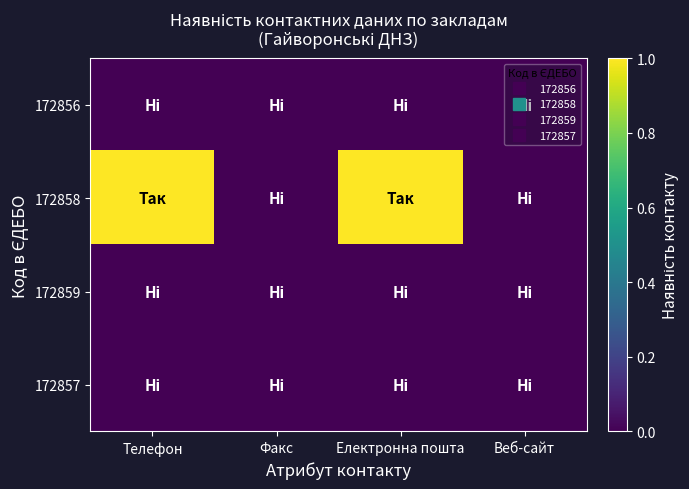

Reading left to right, transcribe all the data shown in this chart.

172856: Телефон=0	Факс=0	Електронна пошта=0	Веб-сайт=0
172858: Телефон=1	Факс=0	Електронна пошта=1	Веб-сайт=0
172859: Телефон=0	Факс=0	Електронна пошта=0	Веб-сайт=0
172857: Телефон=0	Факс=0	Електронна пошта=0	Веб-сайт=0